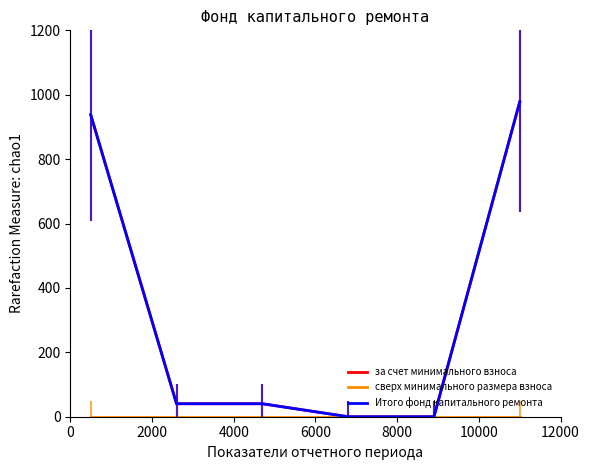

Which series has the widest spread of values?

за счет минимального взноса